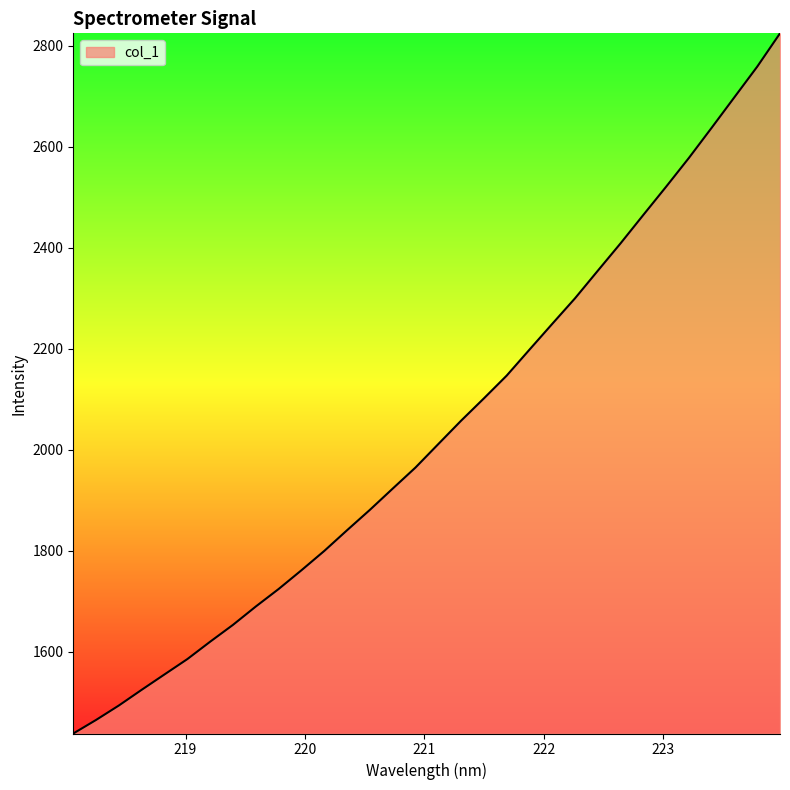

What is the minimum value shown in the chart?

1438.2